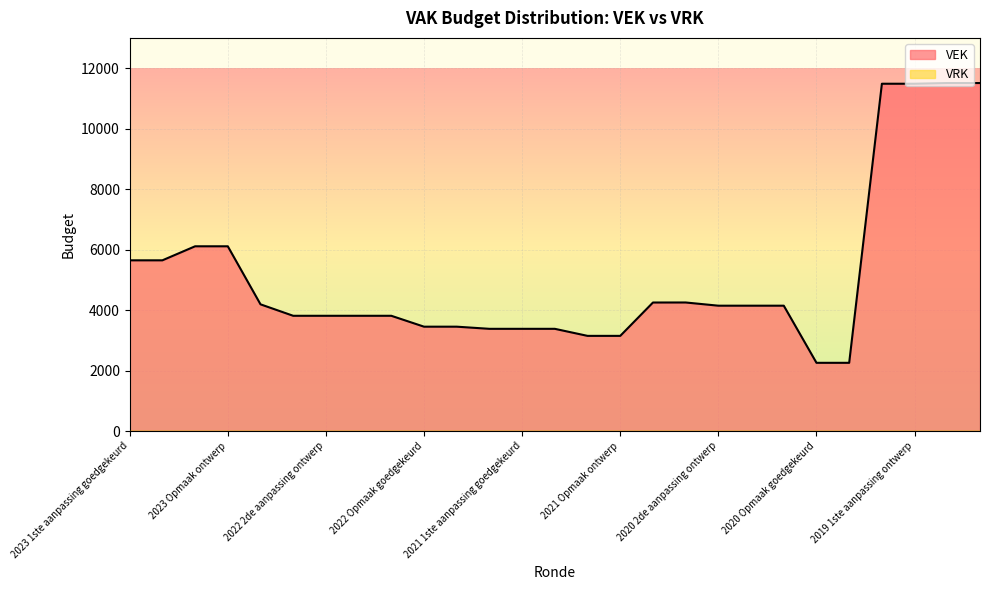

What is the change in value from 2021 1ste aanpassing goedgekeurd to 2021 Opmaak ontwerp?

-233